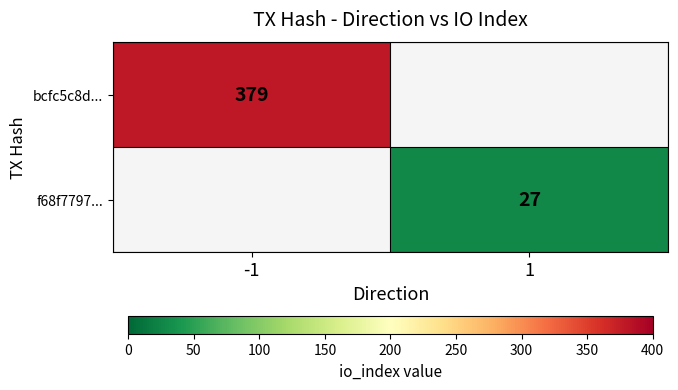

The value of f68f7797... at 1 is 27. True or false?

True